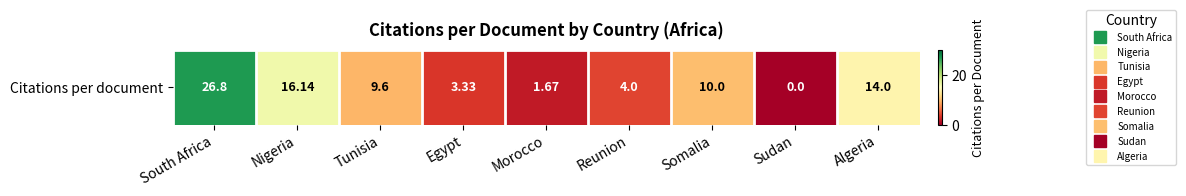

What is the average value?

9.5